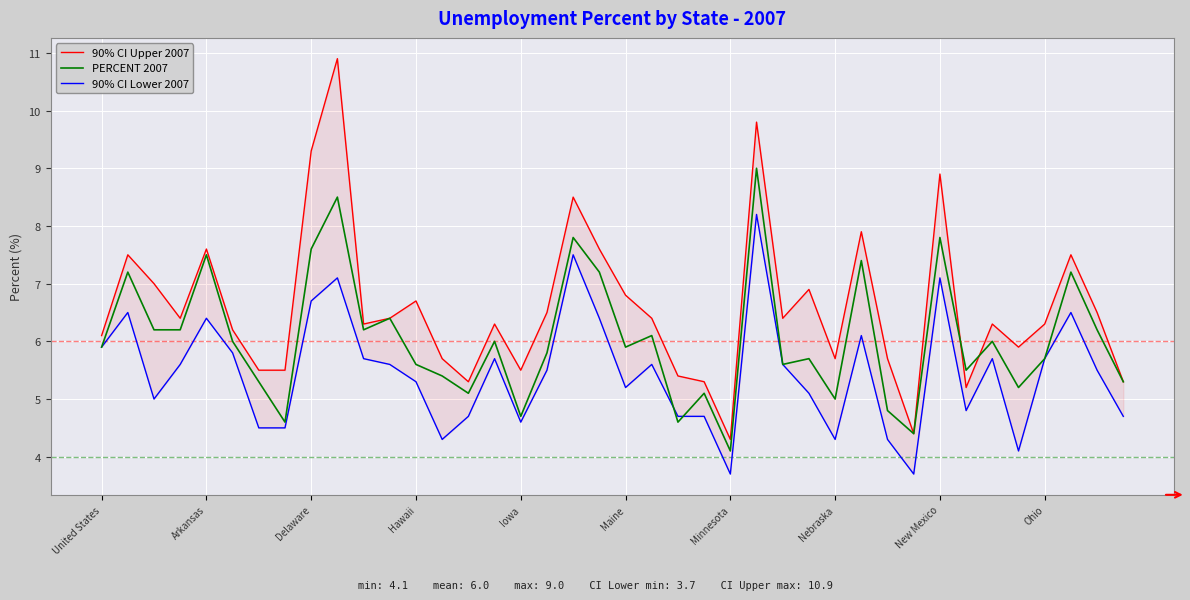

True or false: 90% CI Lower 2007 and 90% CI Upper 2007 intersect in this chart.

False